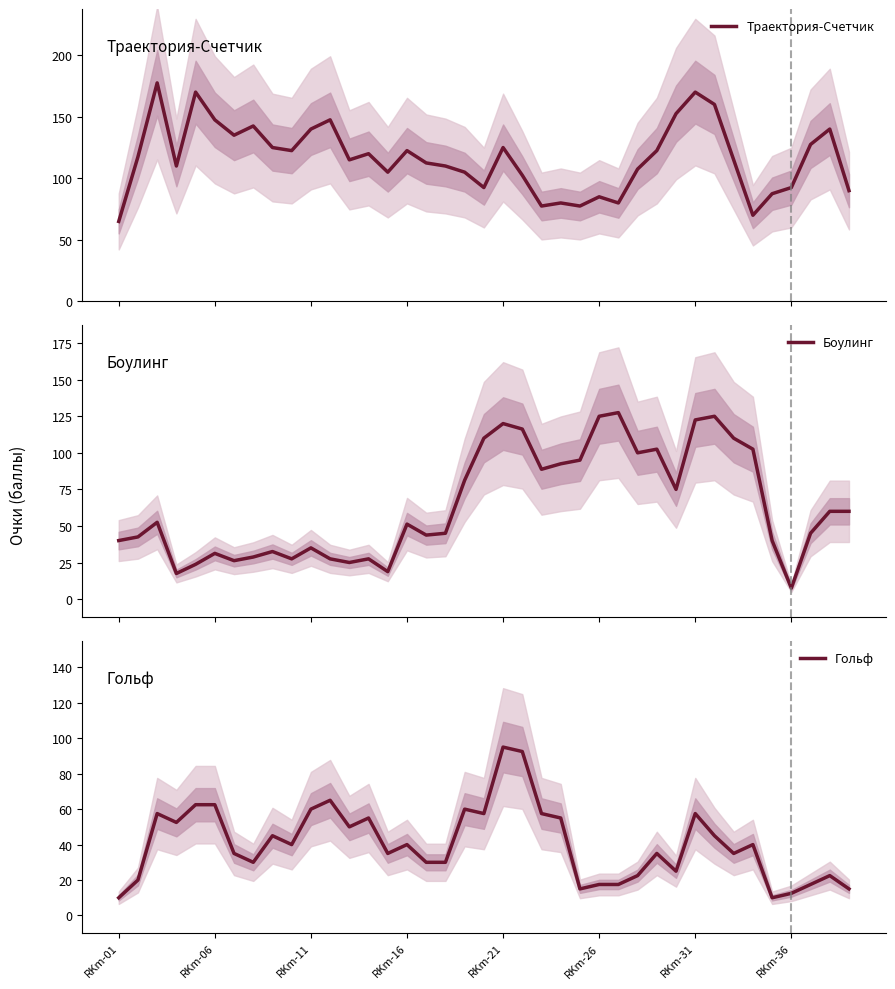

What is the value of the Боулинг point at the 22nd from the left?

116.2